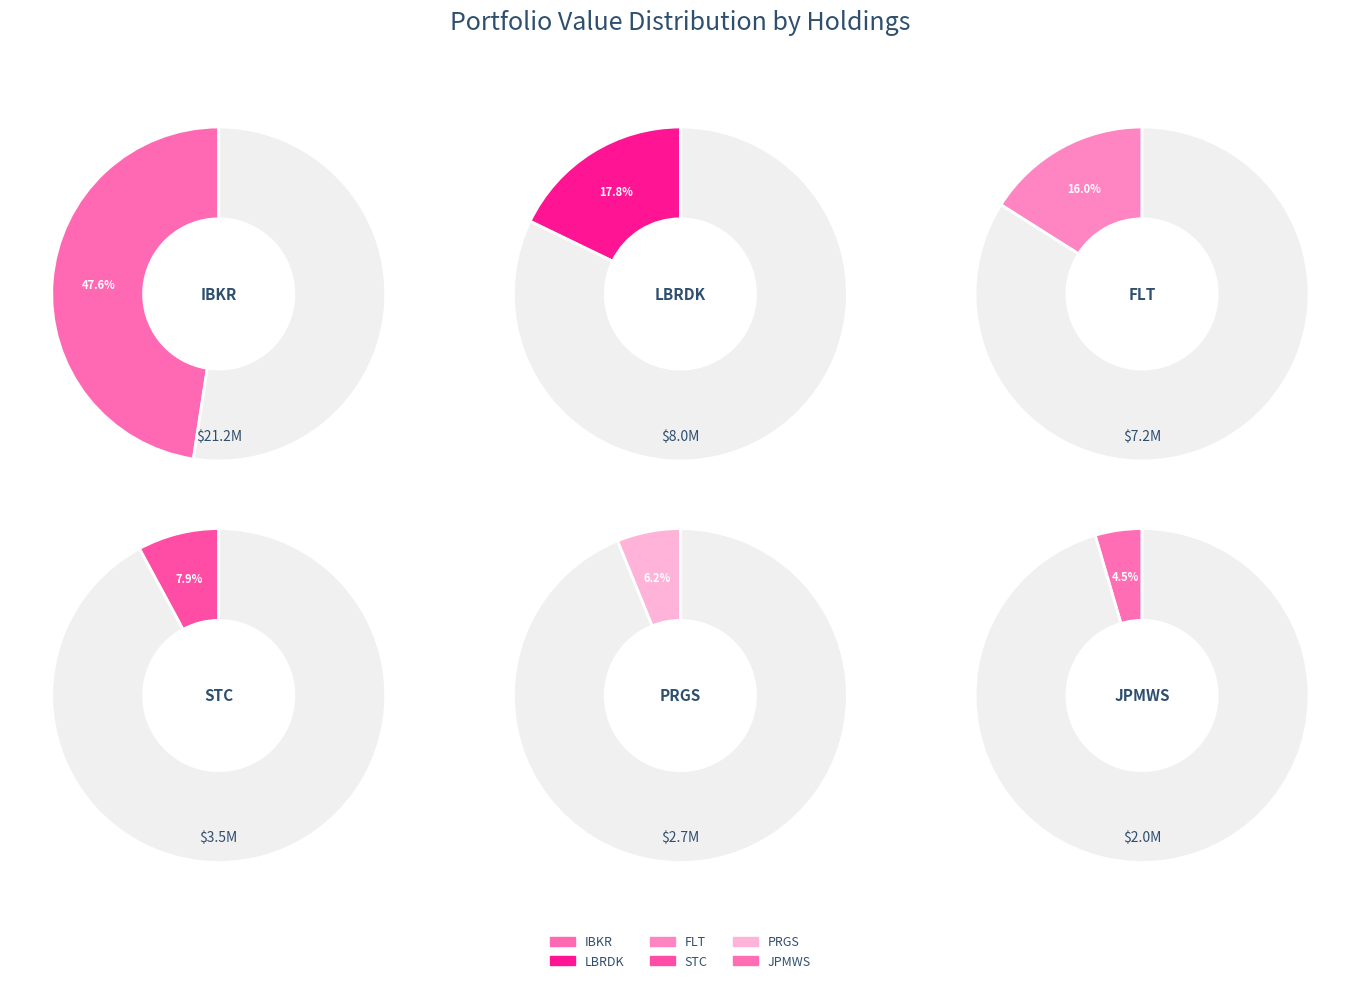

How many segments does this pie chart have?

6